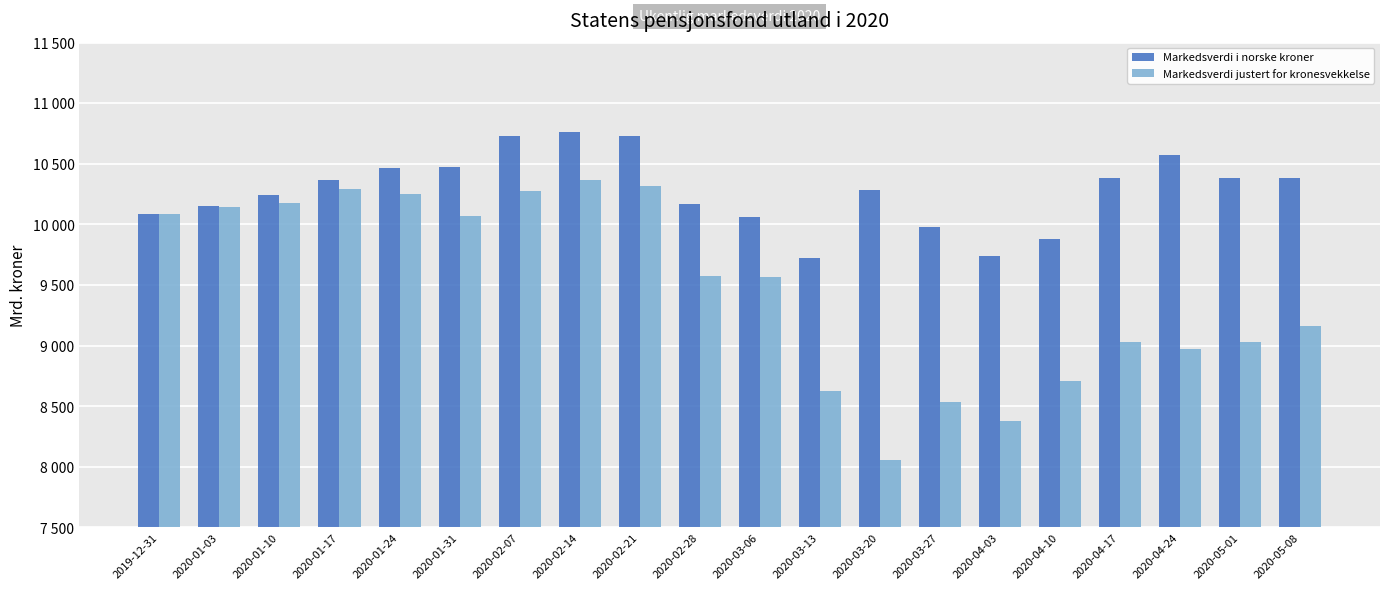

Does the chart contain any negative values?

No